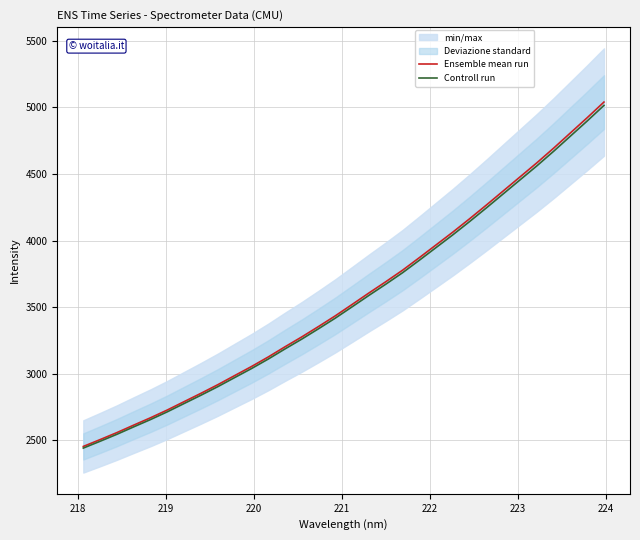

What is the difference between the maximum and minimum values in the Controll run series?

2573.2